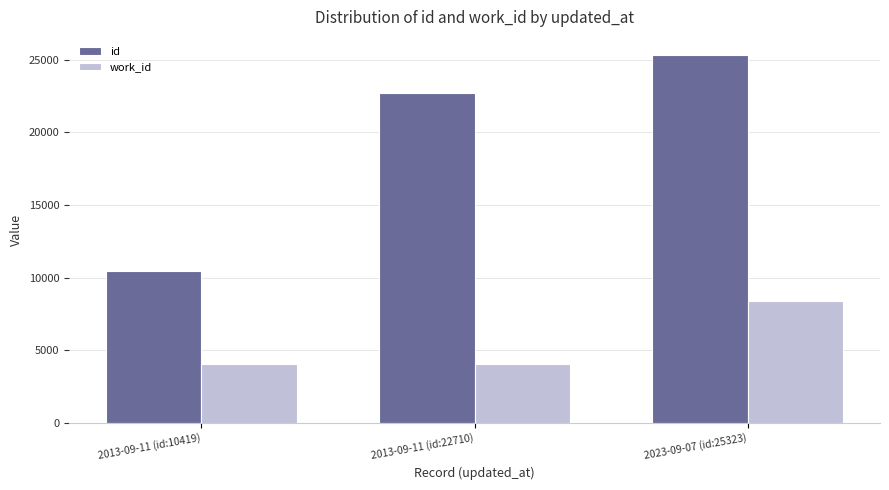

Reading left to right, list all the values displayed in this chart.

id: 2013-09-11 (id:10419)=10419	2013-09-11 (id:22710)=22710	2023-09-07 (id:25323)=25323
work_id: 2013-09-11 (id:10419)=4024	2013-09-11 (id:22710)=4024	2023-09-07 (id:25323)=8364